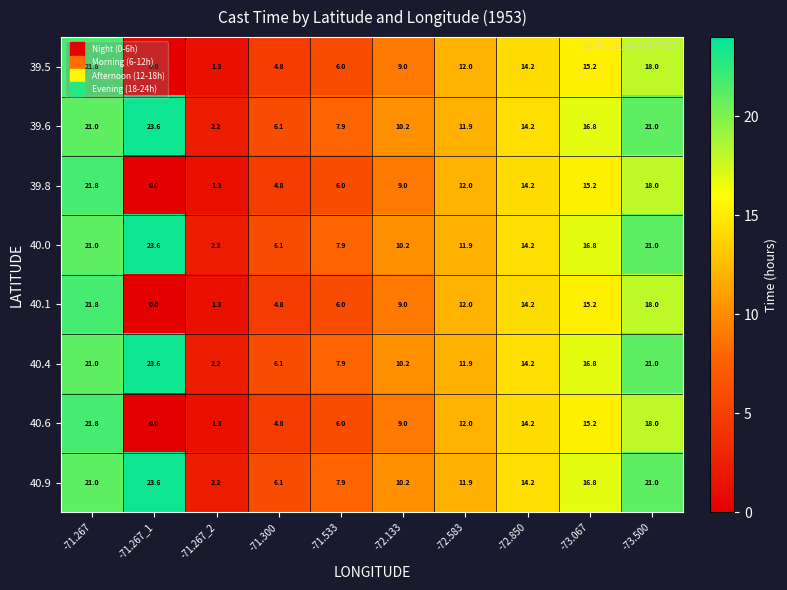

What is the greatest value displayed?

23.6